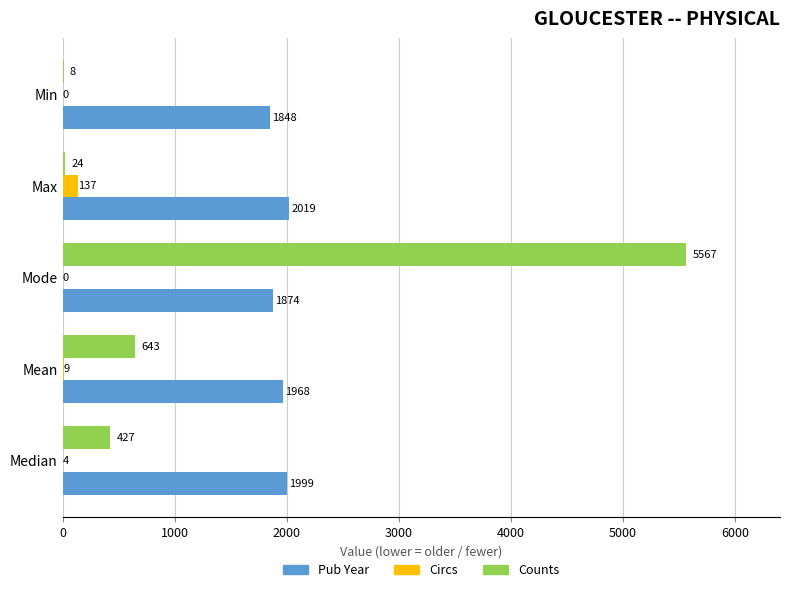

Where is Counts nearest to the value 2787?

Mean